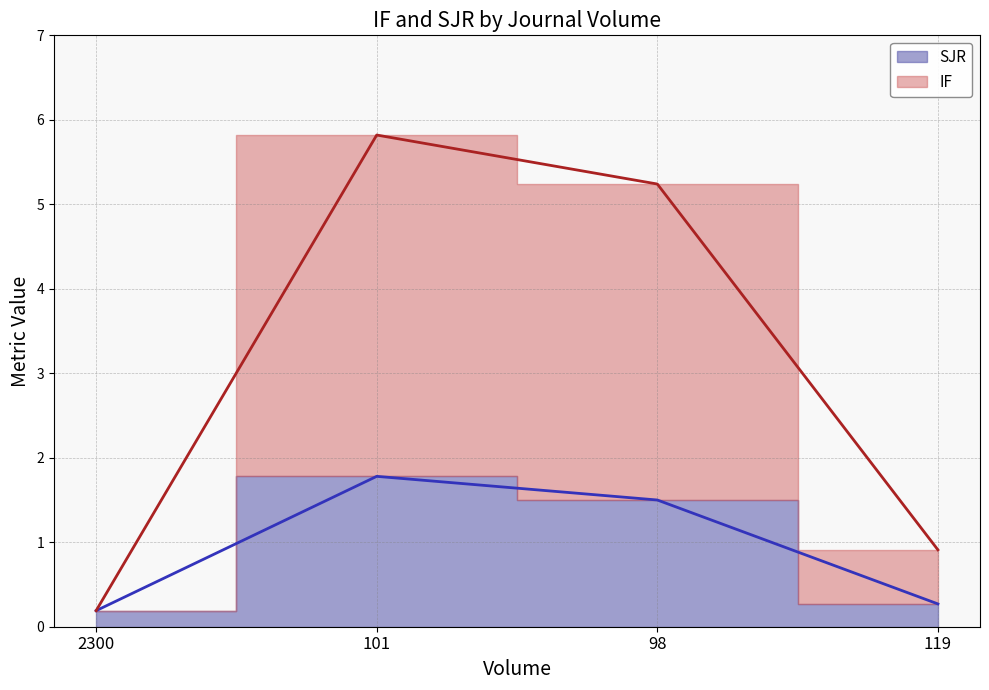

What is the lowest value of the IF series?

0.2